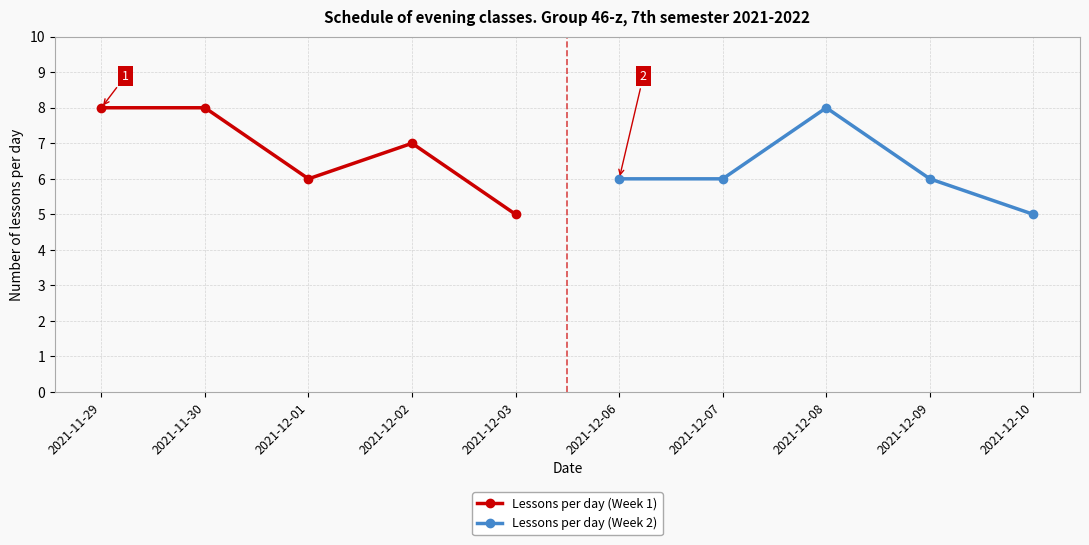

Where is the first local minimum for Lessons per day (Week 1)?

2021-12-01